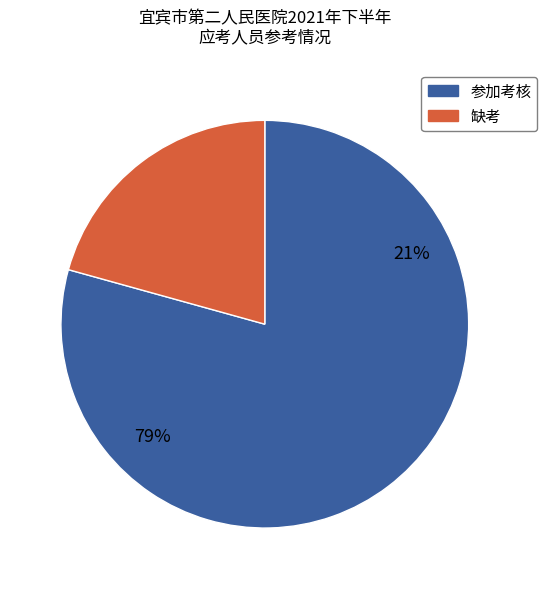

True or false: 心血管内科医师 accounts for 3% of the total.

False